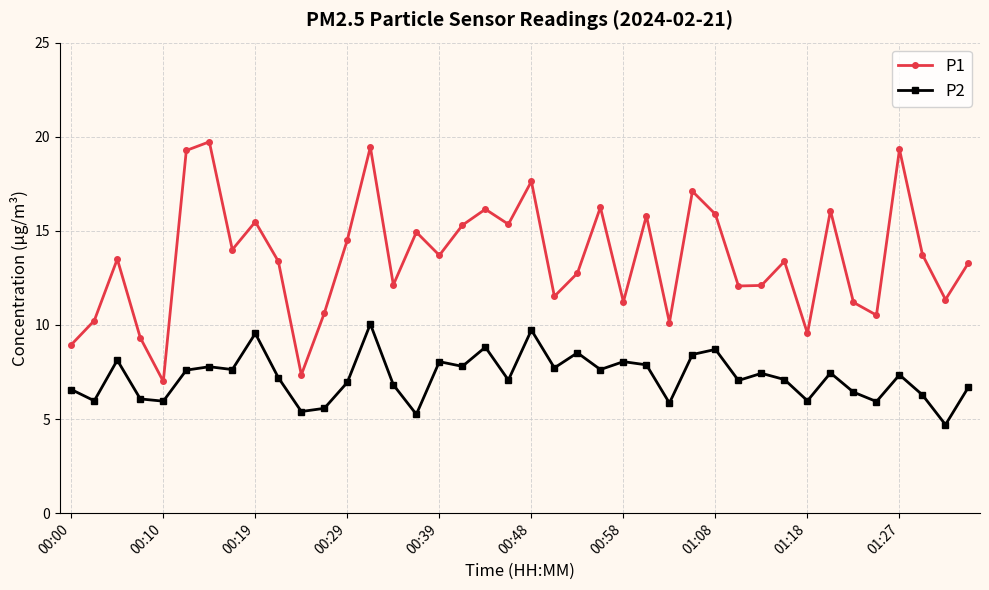

List the series in order of their peak value, lowest first.

P2, P1